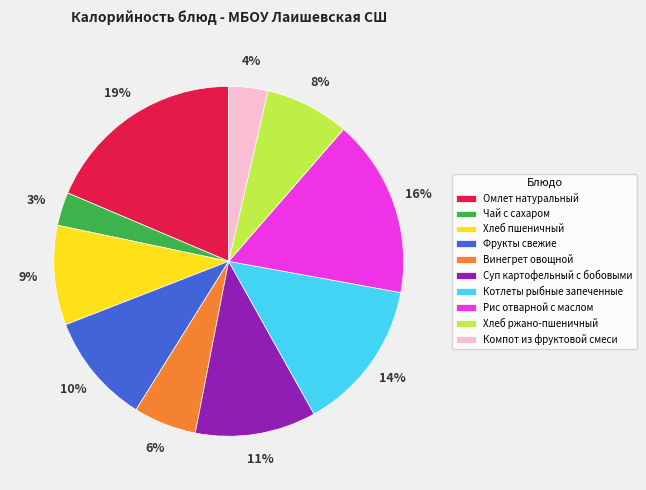

The Котлеты рыбные запеченные slice represents 14% of the pie. True or false?

True